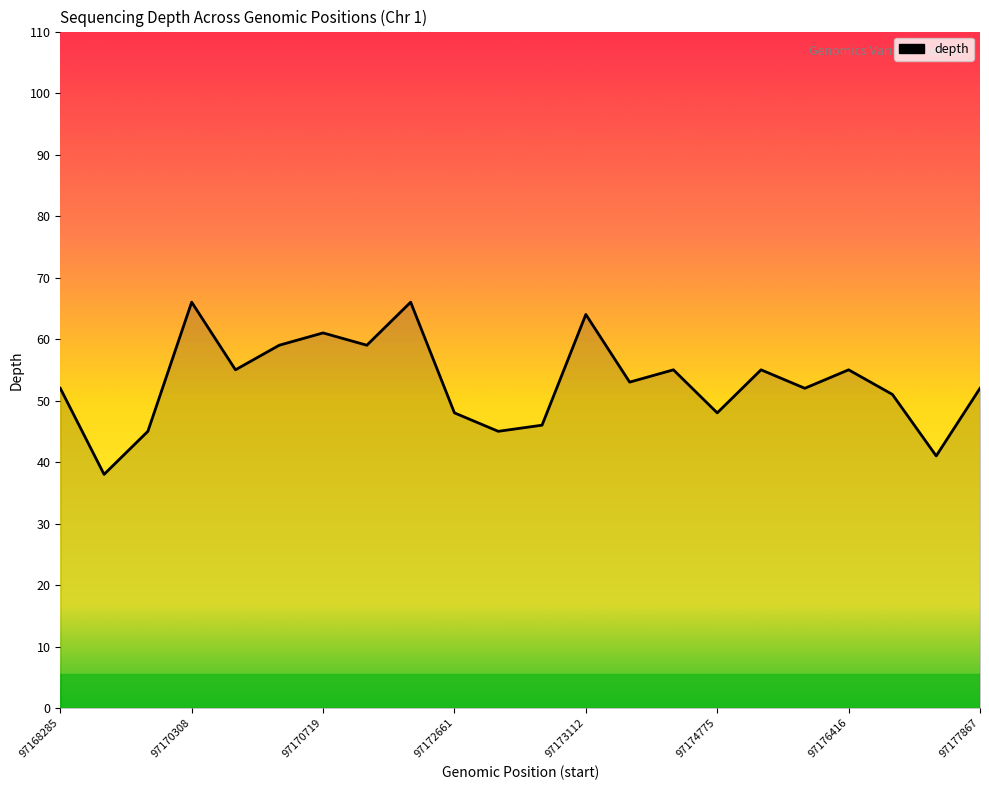

What is the maximum value shown in the chart?

66